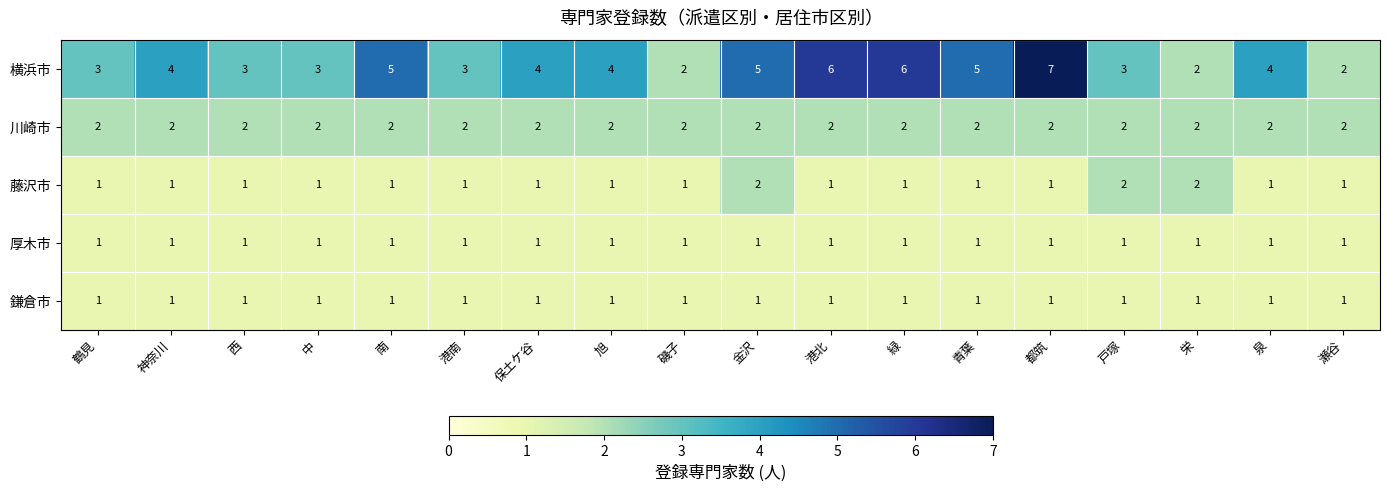

Which label corresponds to the largest value in the chart?

都筑